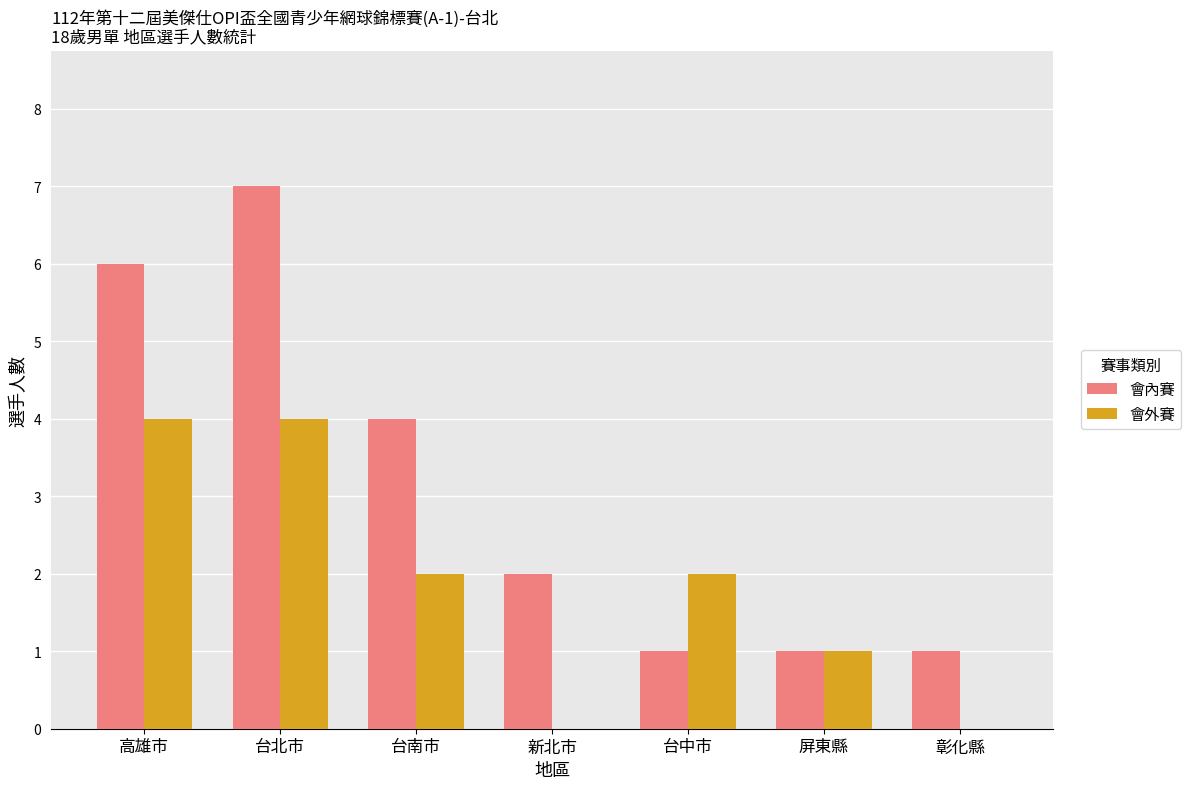

At which category does the chart reach its peak across all series?

台北市